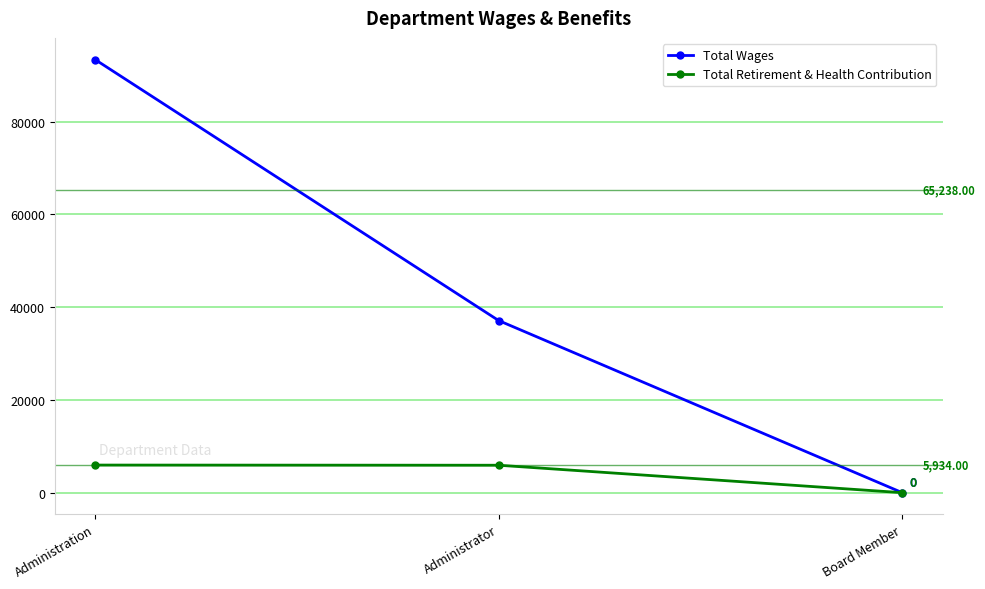

How many Total Wages values are between 0 and 93374?

3